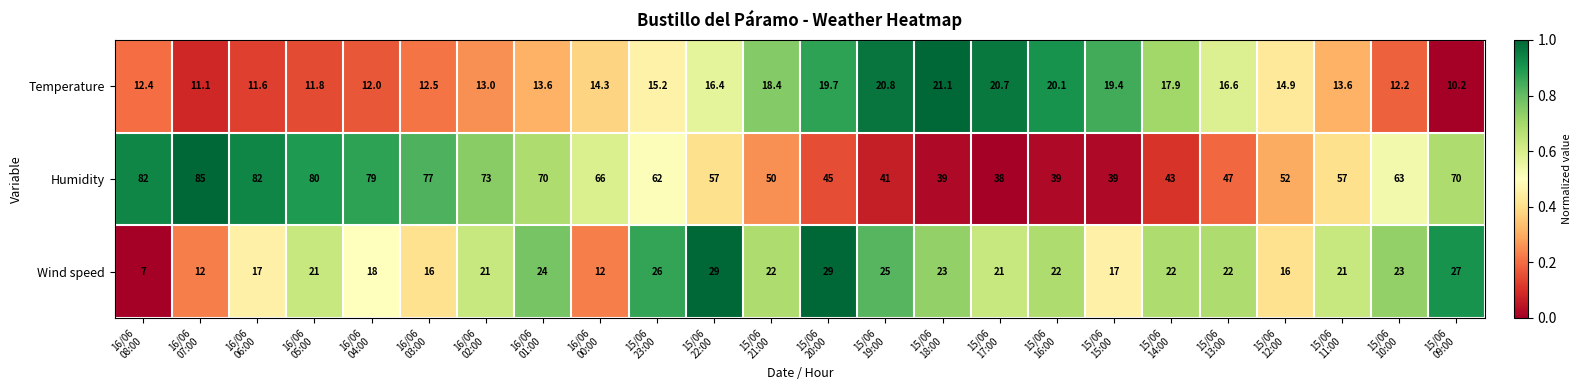

What is the smallest value displayed?

7.0